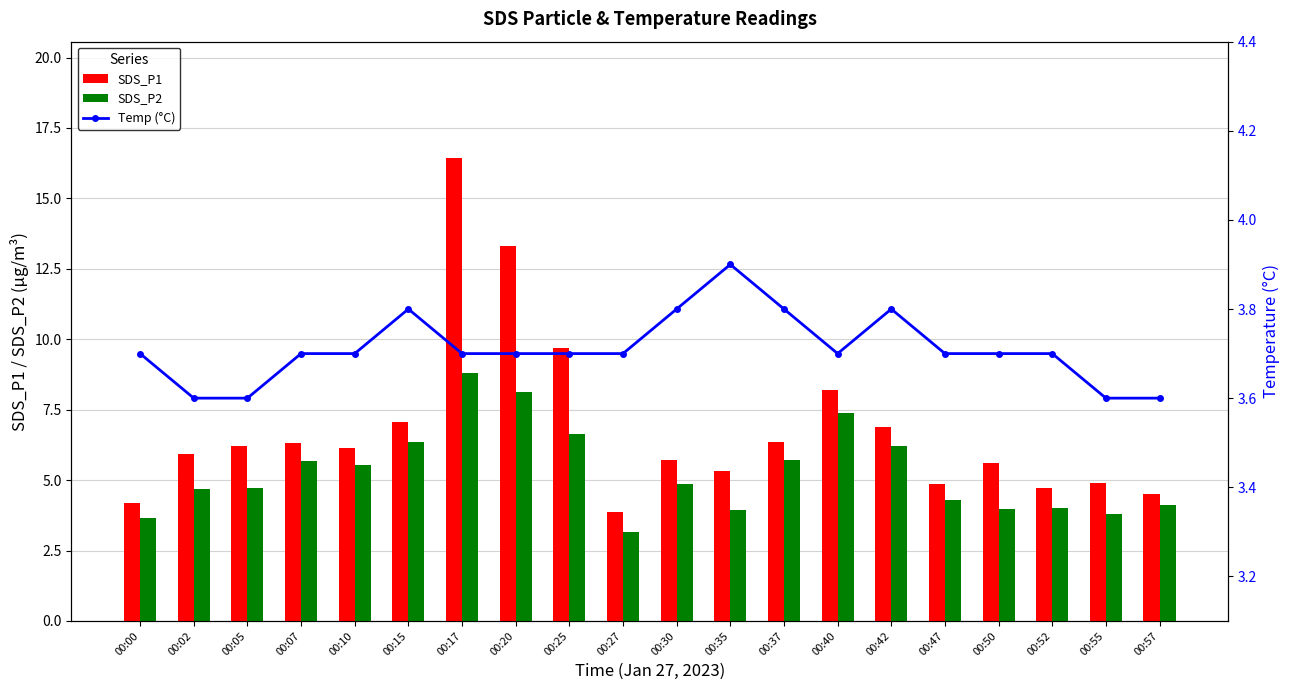

What is the difference between the maximum and second lowest values in the Temp (°C) series?

0.3